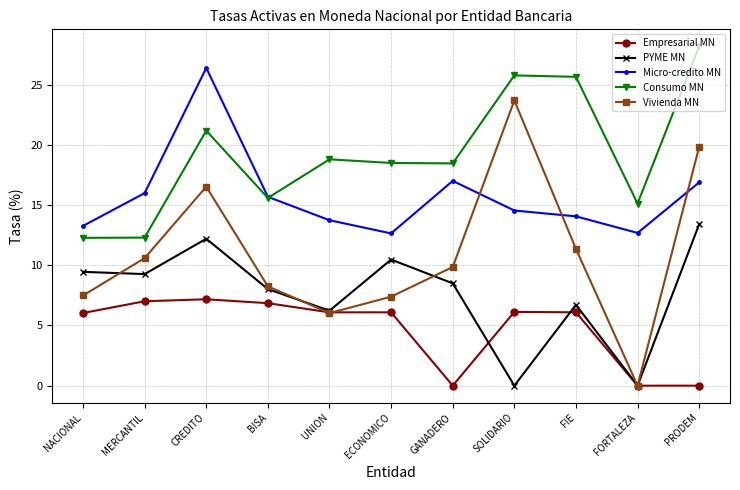

What is the difference between the maximum and minimum values in the Vivienda MN series?

23.7